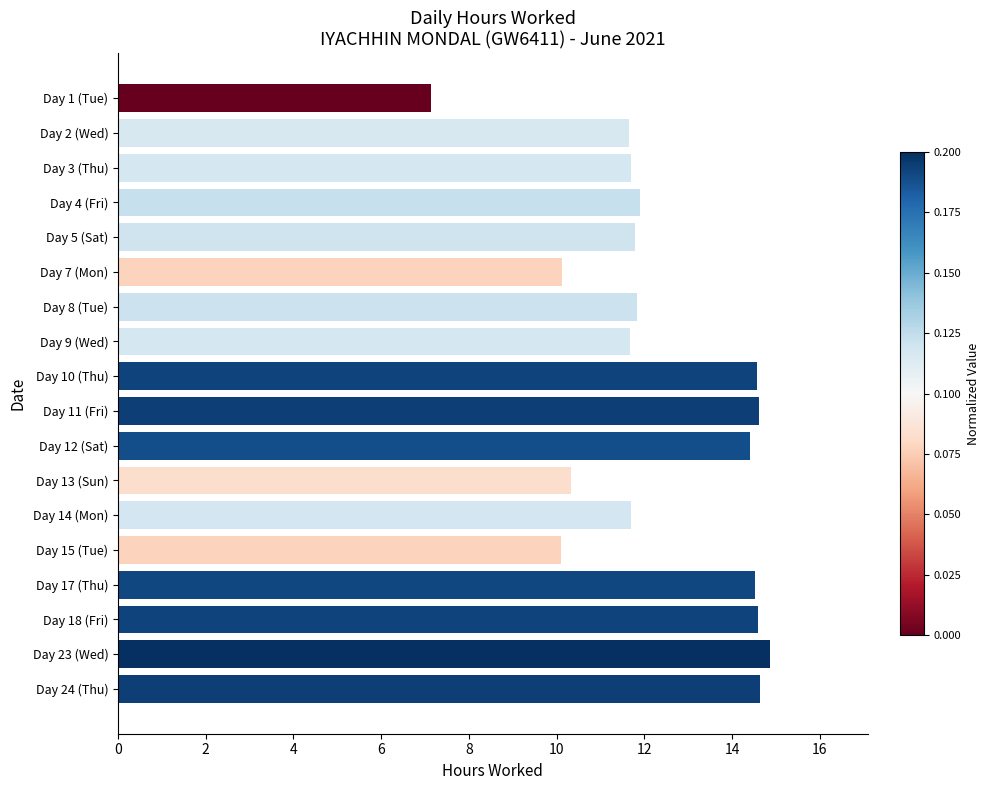

What position from the top is Day 5 (Sat)?

5